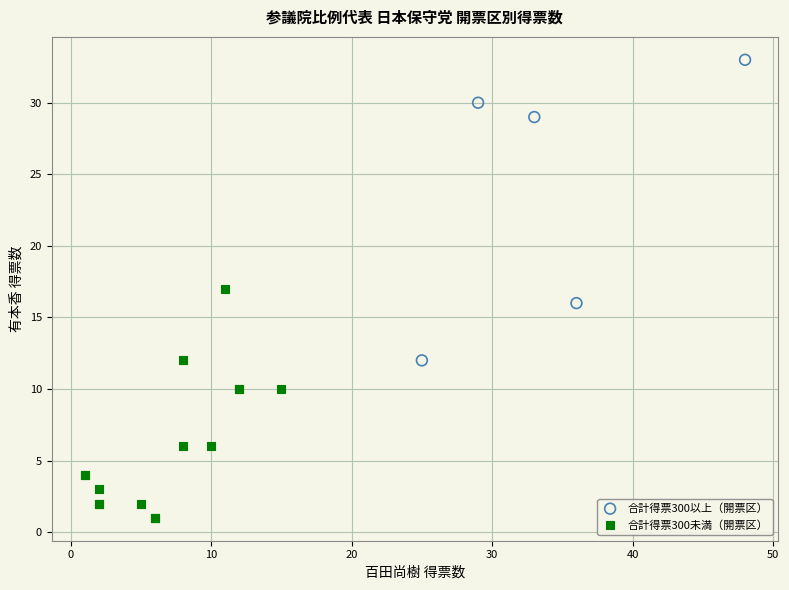

Which series has the largest Y range (max minus min)?

合計得票300以上（開票区）